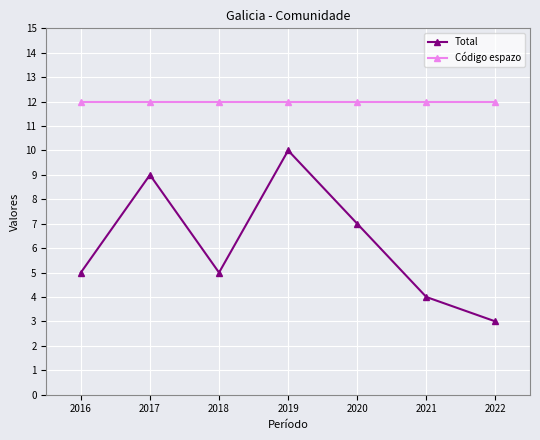

Reading left to right, list all the values displayed in this chart.

Total: 2016=5	2017=9	2018=5	2019=10	2020=7	2021=4	2022=3
Código espazo: 2016=12	2017=12	2018=12	2019=12	2020=12	2021=12	2022=12